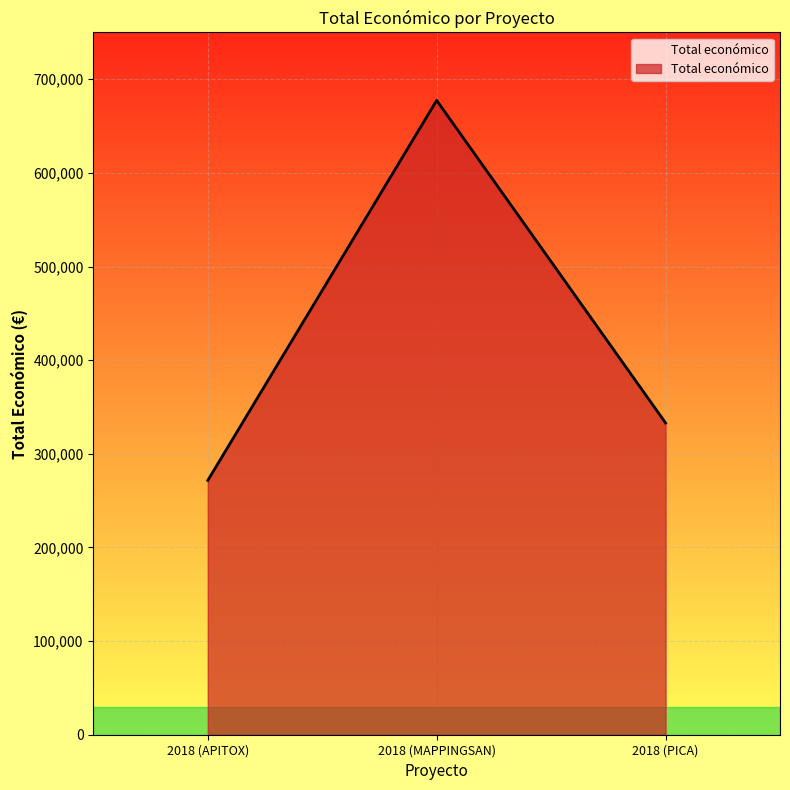

How many lines are shown in the chart?

1